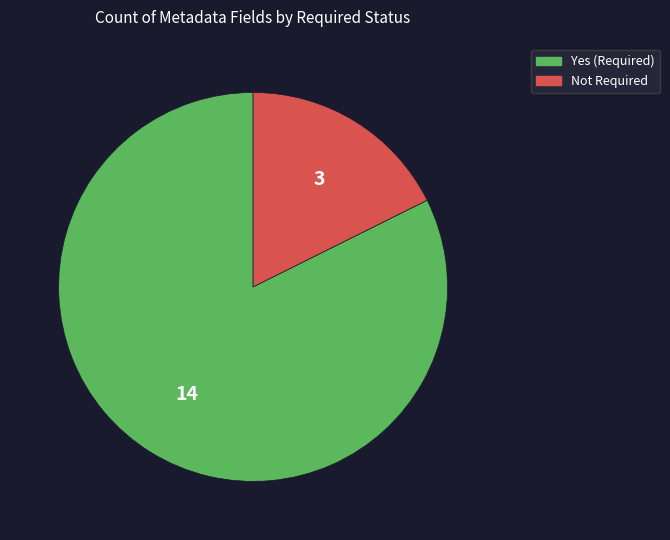

Is it true that Yes (Required) is 90% of the pie?

False